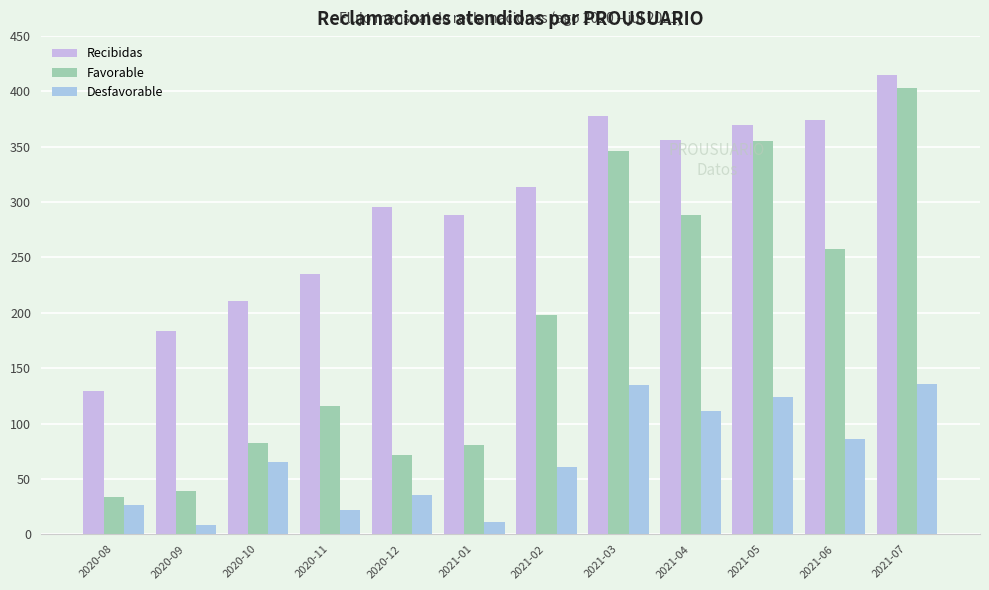

What are all the series names shown in the legend?

Recibidas, Favorable, Desfavorable